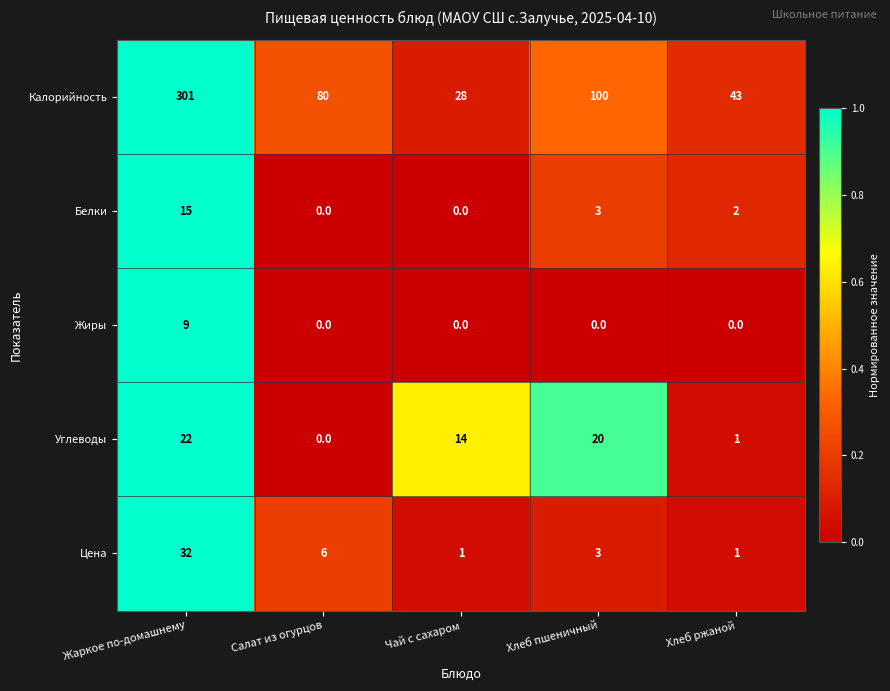

Rank the series by their maximum value, from highest to lowest.

Калорийность, Цена, Углеводы, Белки, Жиры